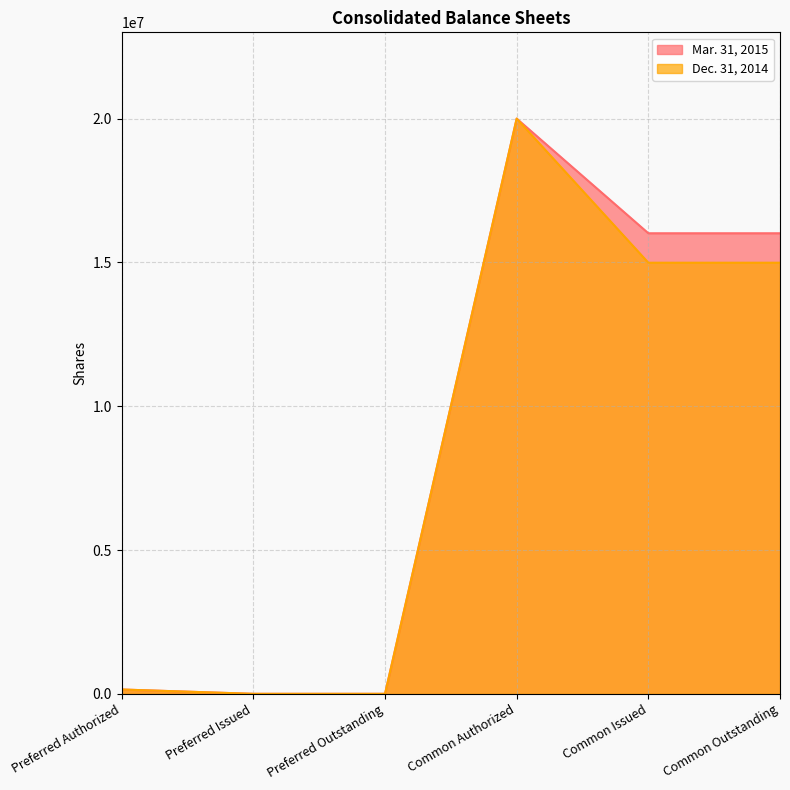

How many data points in Mar. 31, 2015 are less than 16013845?

3